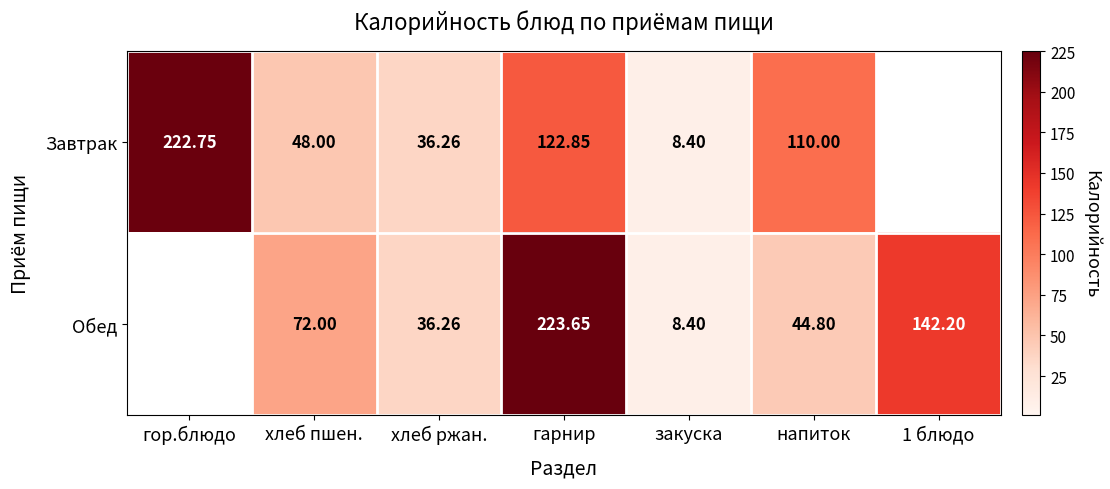

The Завтрак series shows 99.5 at гор.блюдо. True or false?

False